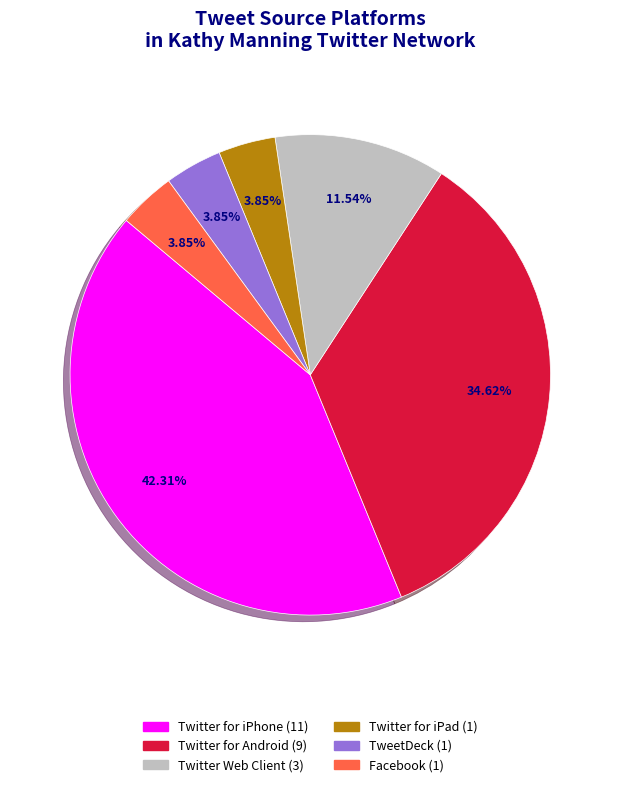

Is there a majority slice in this chart?

No